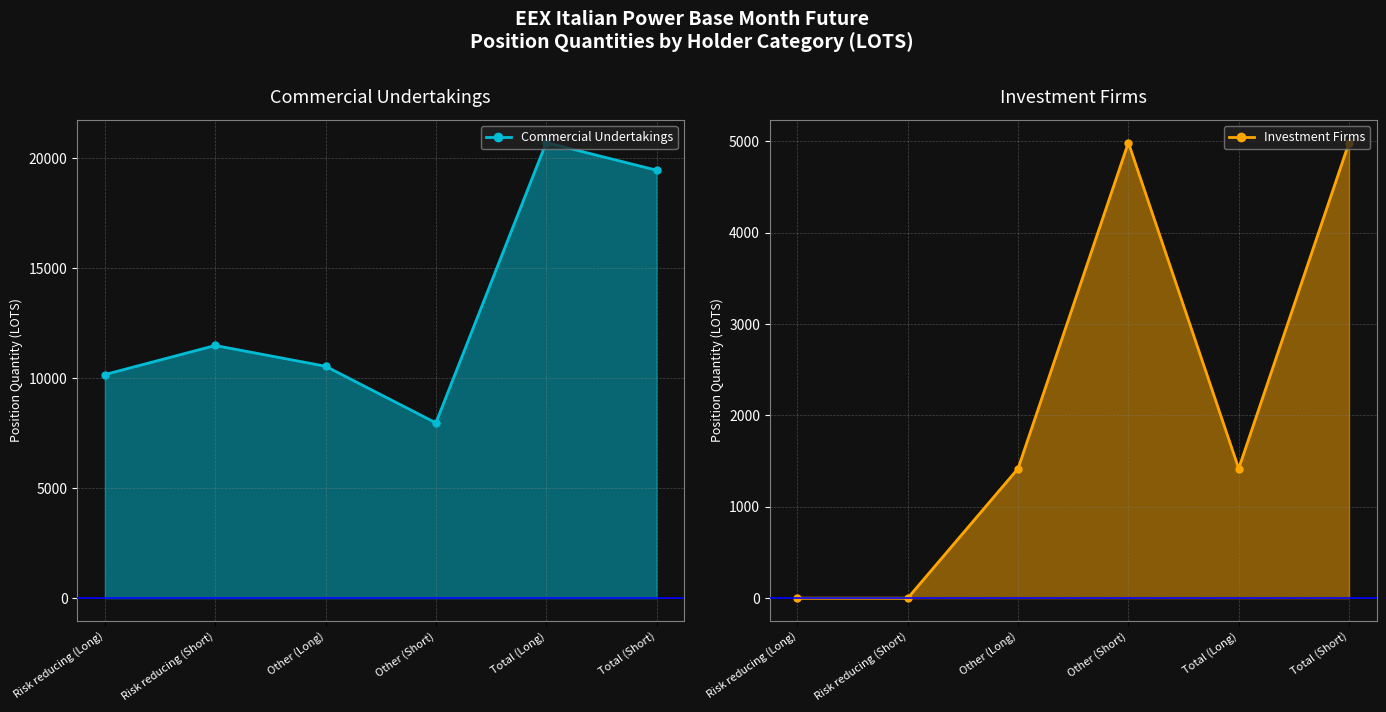

What is the difference between the Commercial Undertakings values at Total (Short) and Risk reducing (Long)?

9285.5